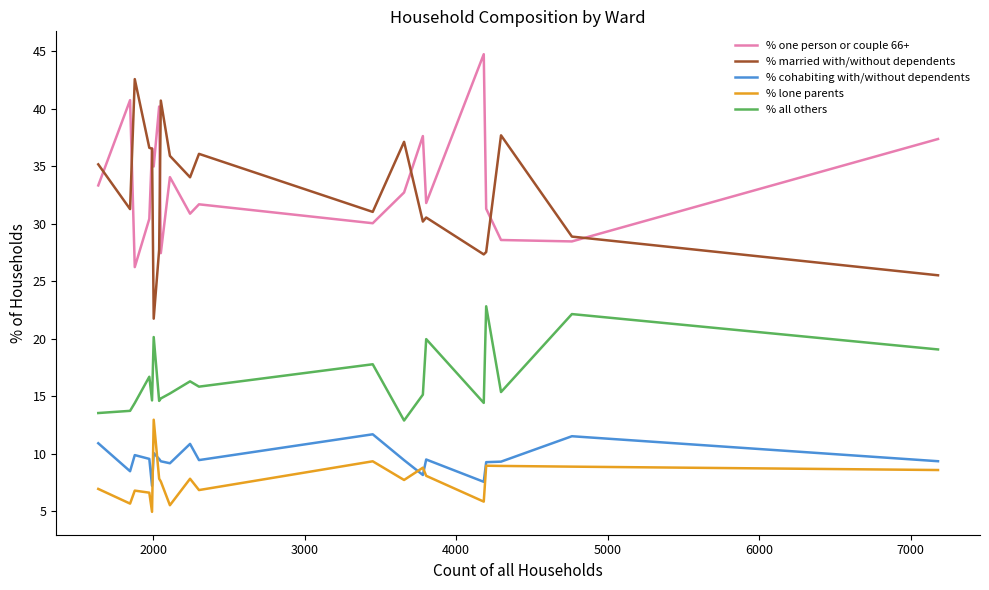

What is the maximum value shown in the chart?

44.8